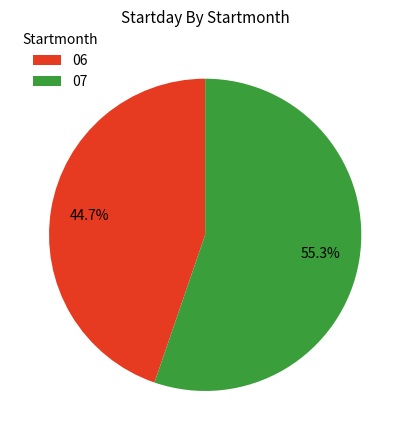

Which slice is the smallest?

06